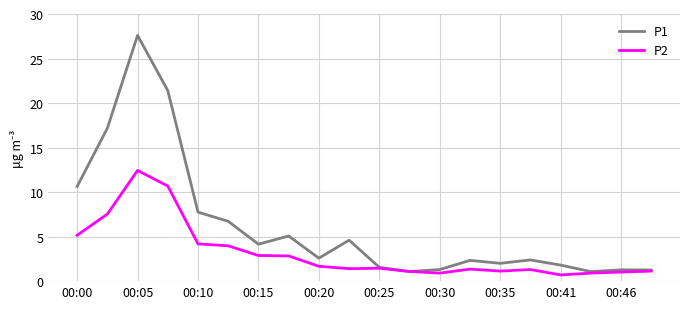

Which series has the largest total across all categories?

P1